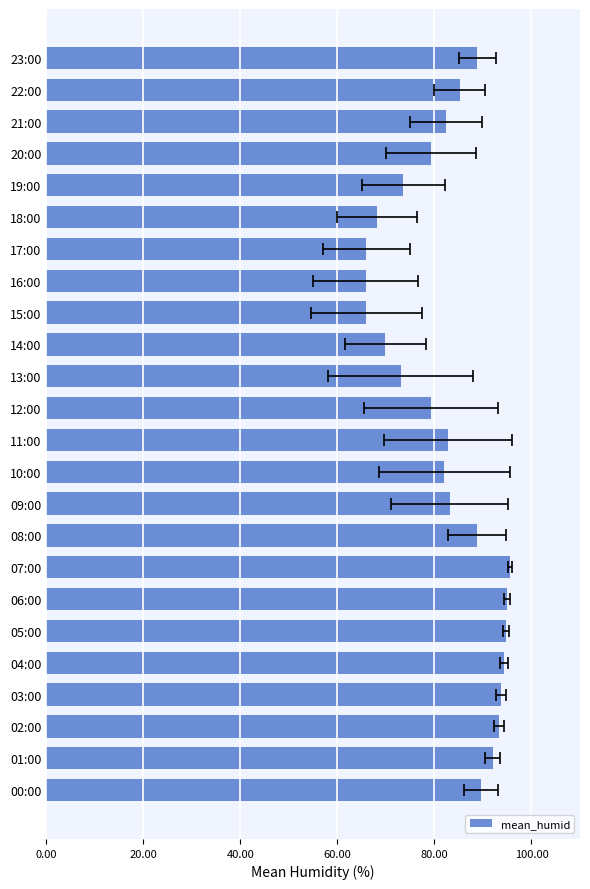

What is the difference between the maximum and minimum values?

29.7